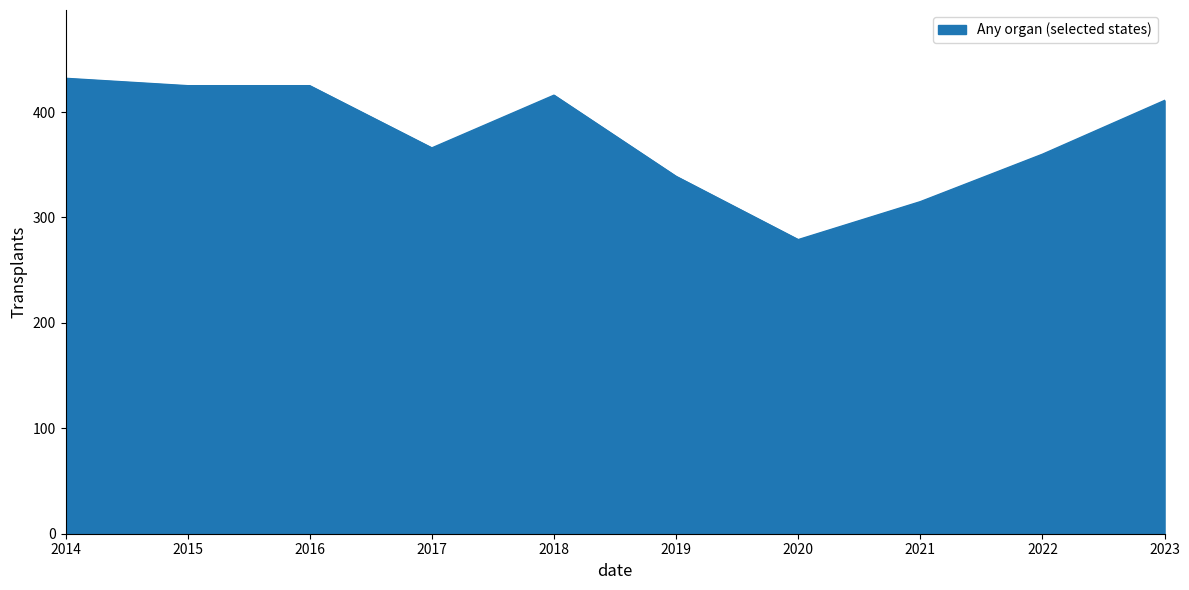

Which category has the lowest value across all series?

2020